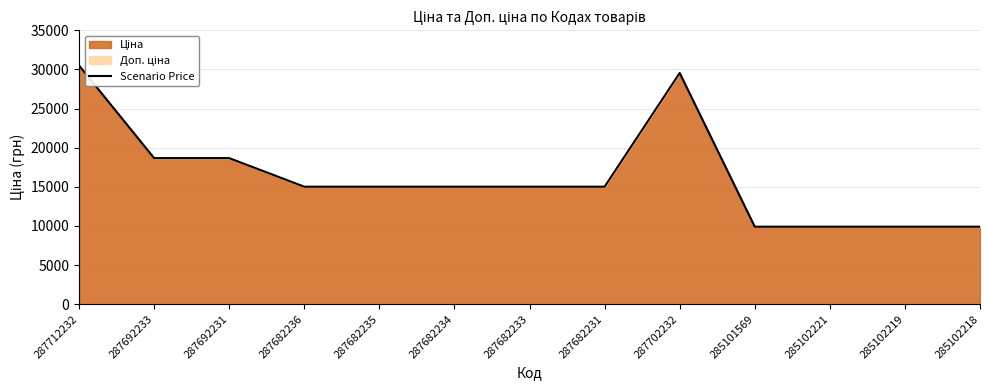

What position from the right is 285101569?

4